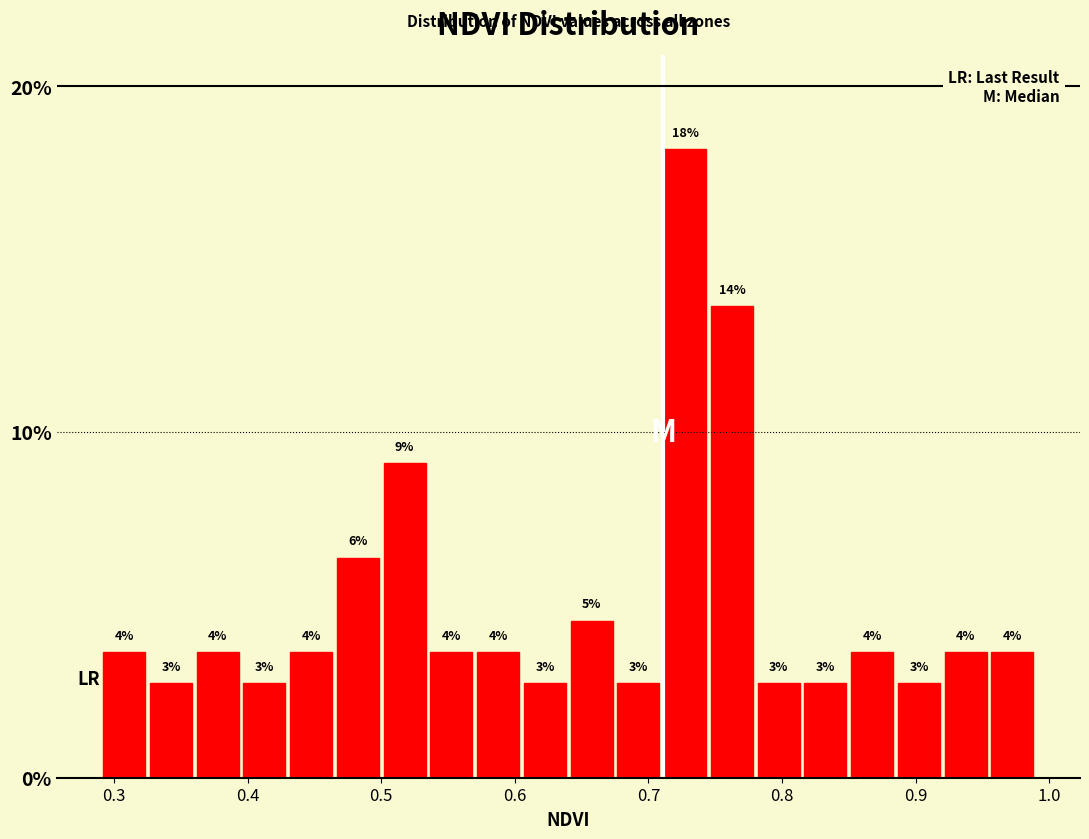

Read against the x-axis, roughly where is the centre of the tallest bar?

0.73